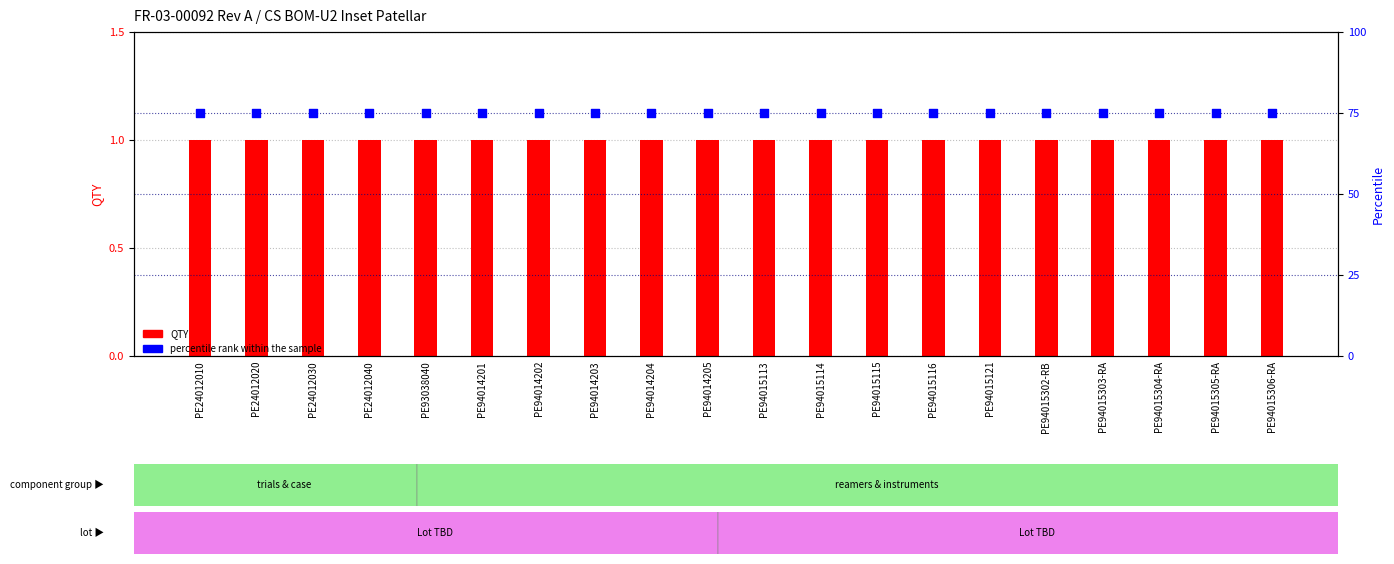

What are all the series names shown in the legend?

QTY, percentile rank within the sample